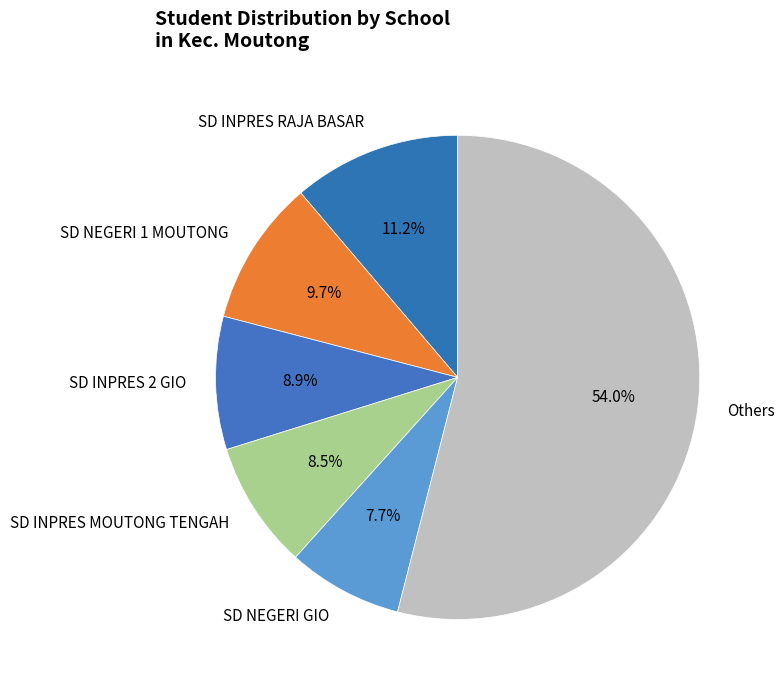

Is there a majority slice in this chart?

Yes